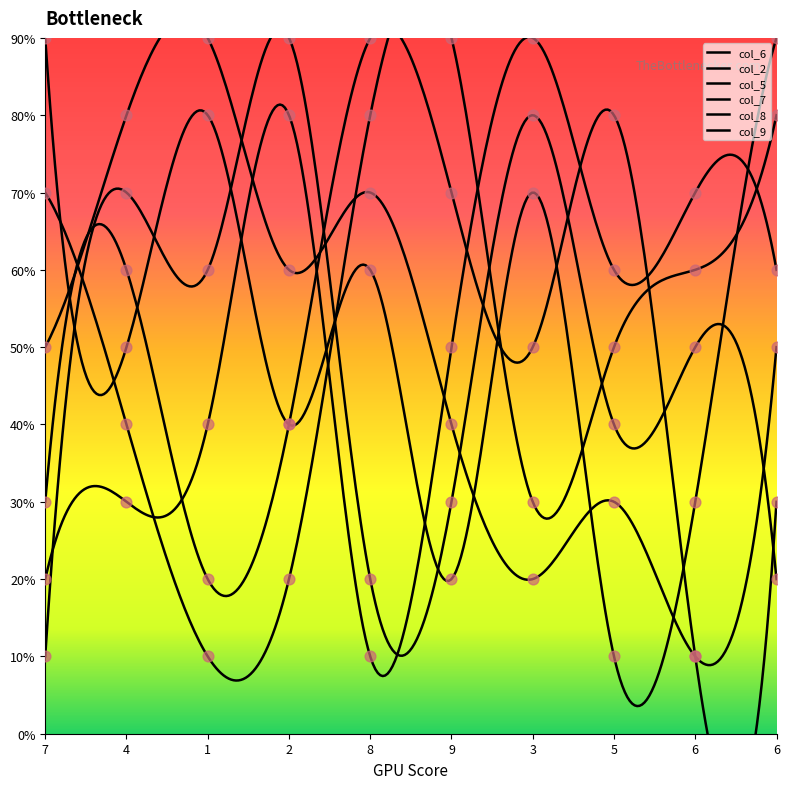

Which series contains the lowest Y value?

col_6